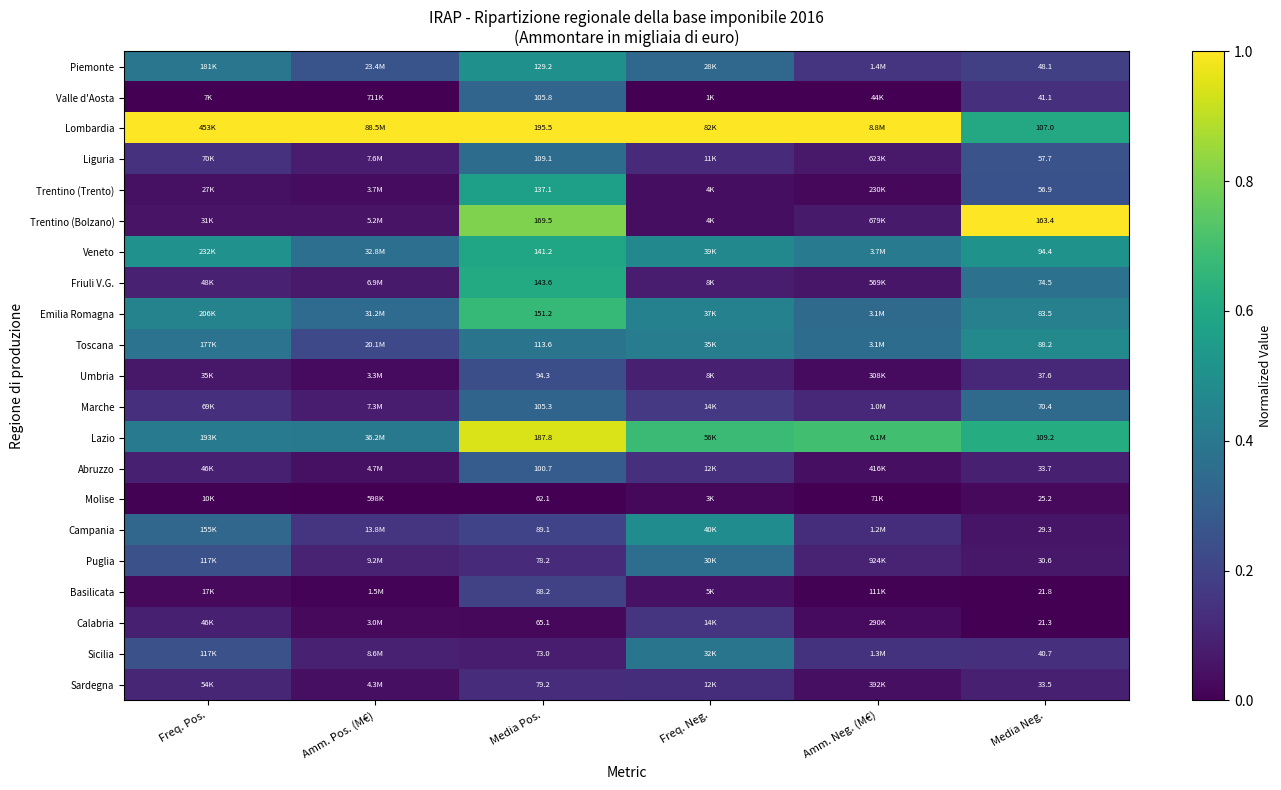

Rank the series at Freq. Pos. from lowest to highest value.

Valle d'Aosta, Molise, Basilicata, Trentino (Trento), Trentino (Bolzano), Umbria, Calabria, Abruzzo, Friuli V.G., Sardegna, Marche, Liguria, Sicilia, Puglia, Campania, Toscana, Piemonte, Lazio, Emilia Romagna, Veneto, Lombardia